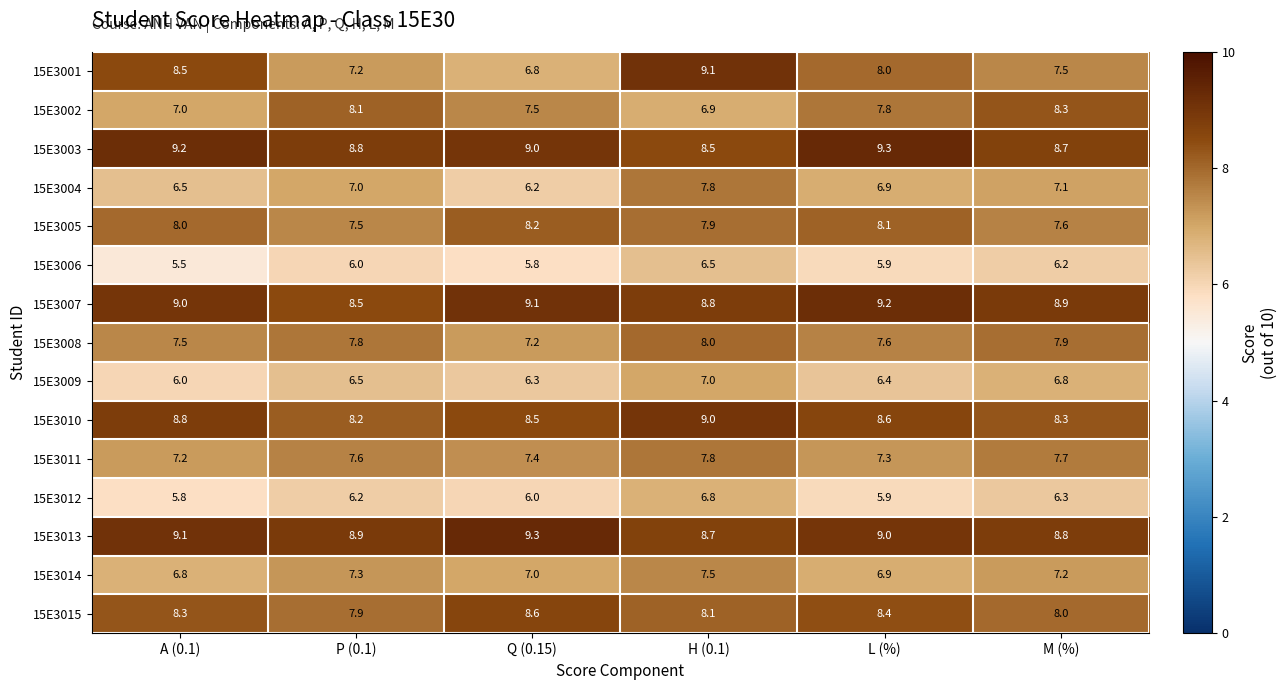

Rank the series at A (0.1) from lowest to highest value.

15E3006, 15E3012, 15E3009, 15E3004, 15E3014, 15E3002, 15E3011, 15E3008, 15E3005, 15E3015, 15E3001, 15E3010, 15E3007, 15E3013, 15E3003